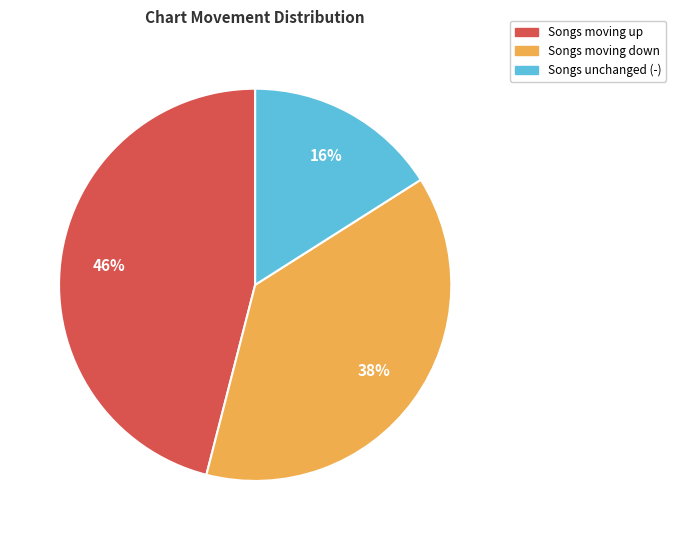

To the nearest percent, what is the combined percentage of Songs moving up and Songs moving down?

84%